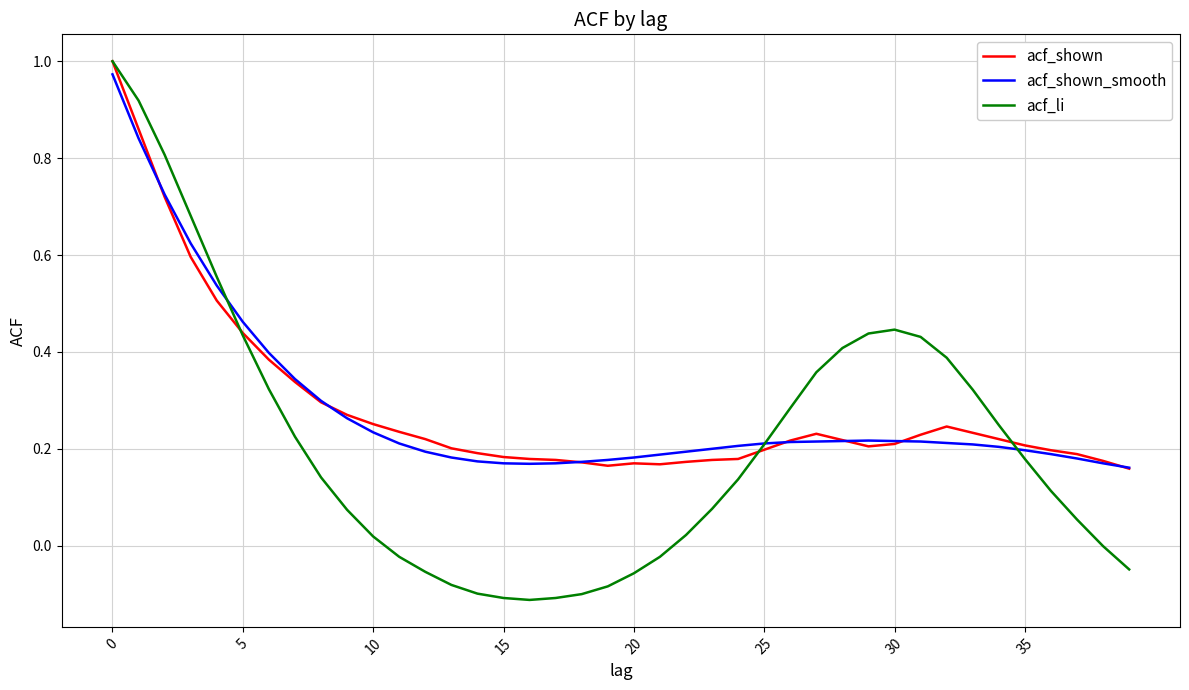

Does the chart display data point markers on the line(s)?

No